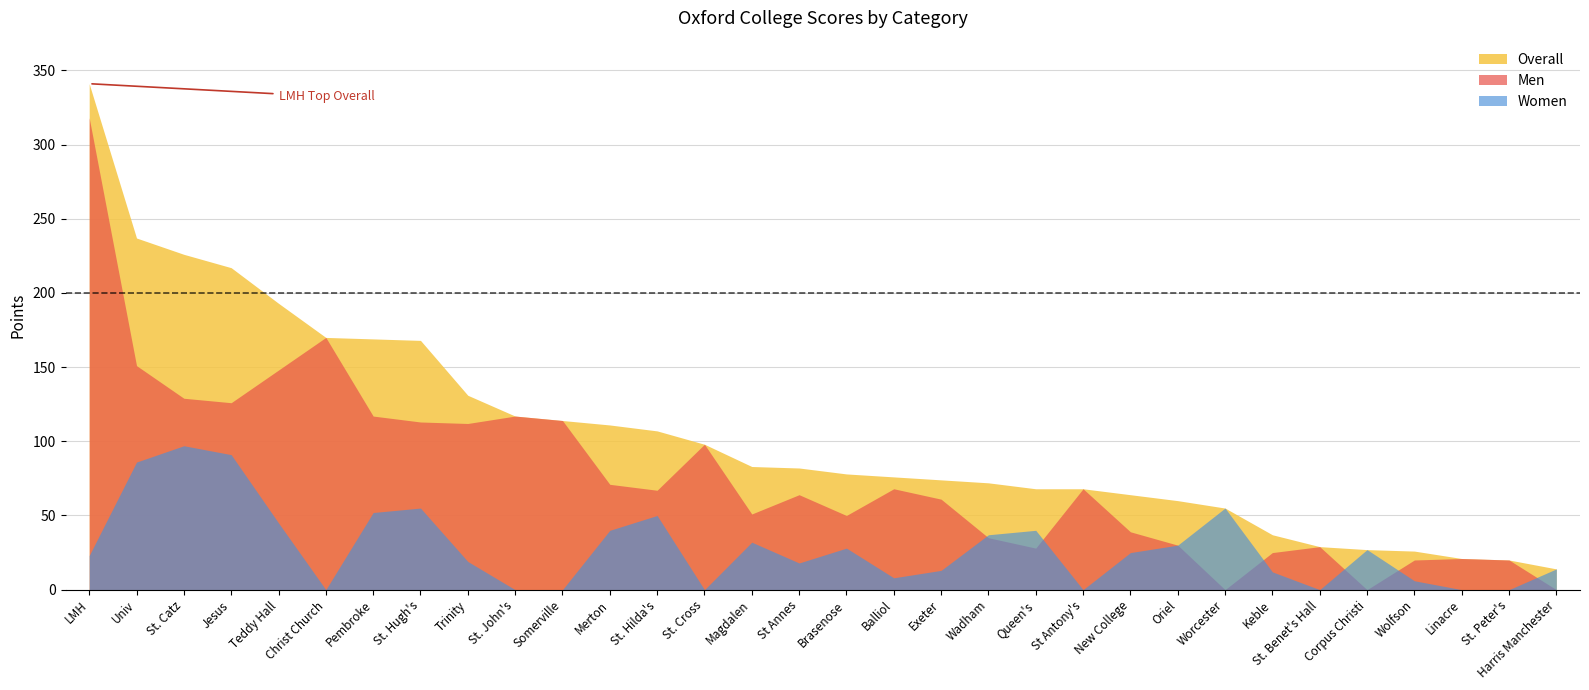

Reading left to right, list all the values displayed in this chart.

Overall: 341	237	226	217	193	170	169	168	131	117	114	111	107	98	83	82	78	76	74	72	68	68	64	60	55	37	29	27	26	21	20	14
Men: 318	151	129	126	148	170	117	113	112	117	114	71	67	98	51	64	50	68	61	35	28	68	39	30	0	25	29	0	20	21	20	0
Women: 23	86	97	91	45	0	52	55	19	0	0	40	50	0	32	18	28	8	13	37	40	0	25	30	55	12	0	27	6	0	0	14